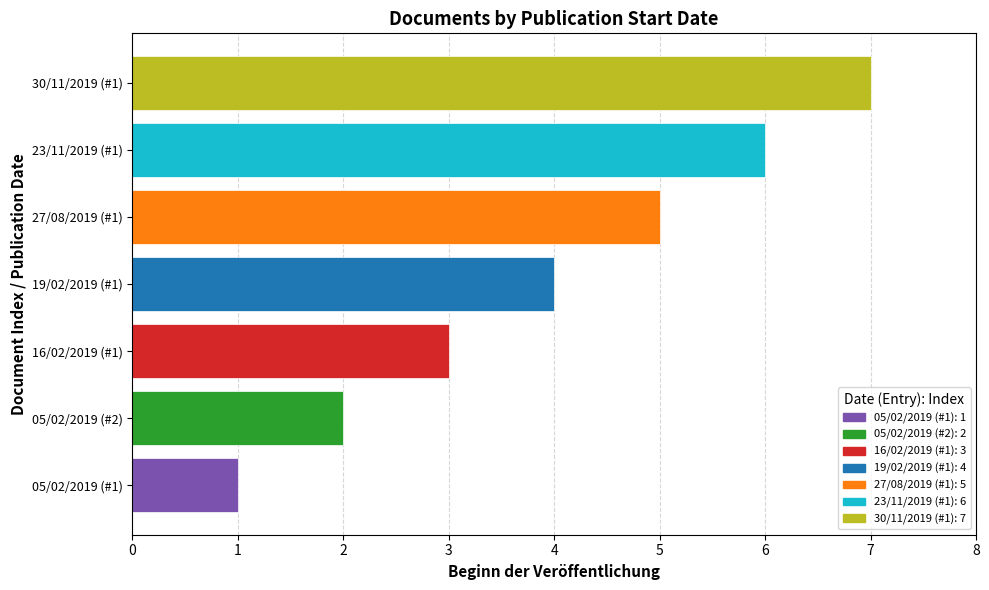

True or false: the data shows 4 at 19/02/2019 (#1).

True